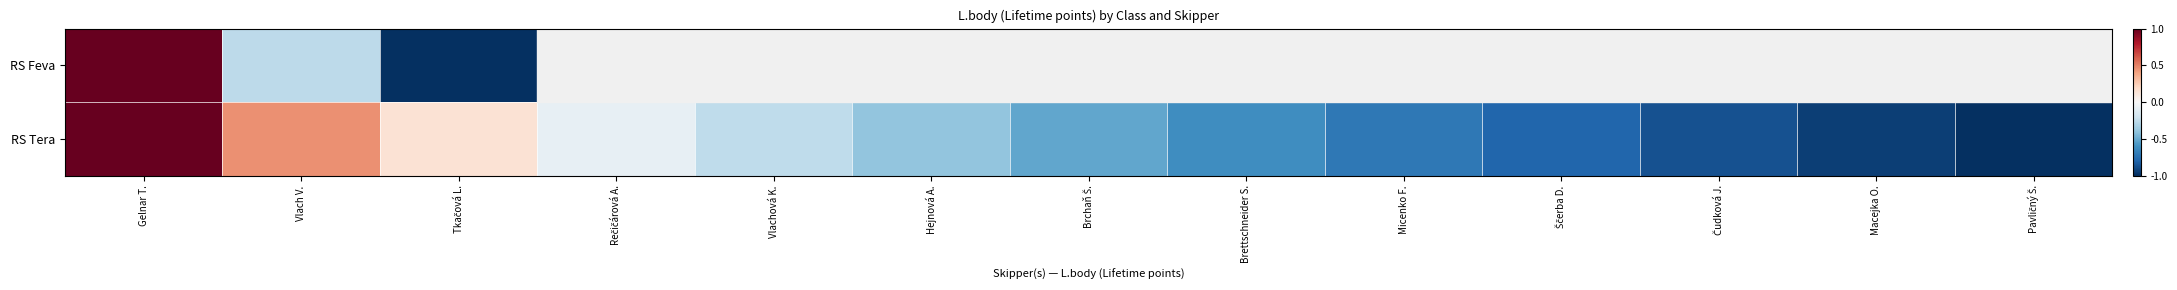

At which category is the sum across all series the highest?

Gelnar T.